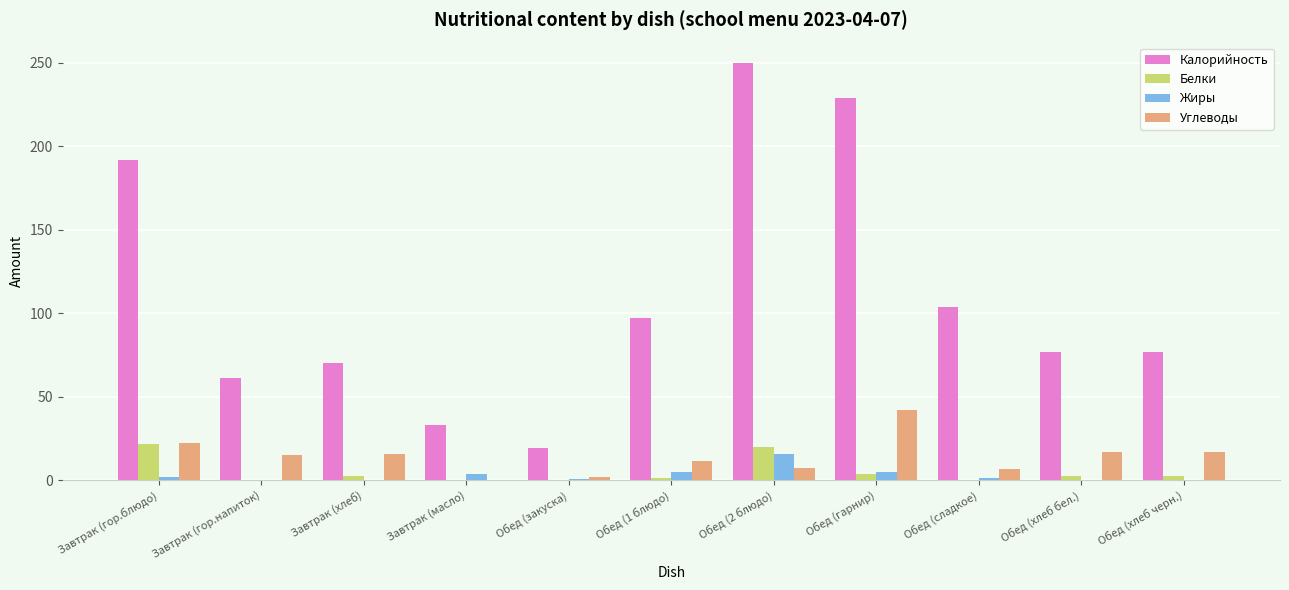

Which series has the largest total across all categories?

Калорийность